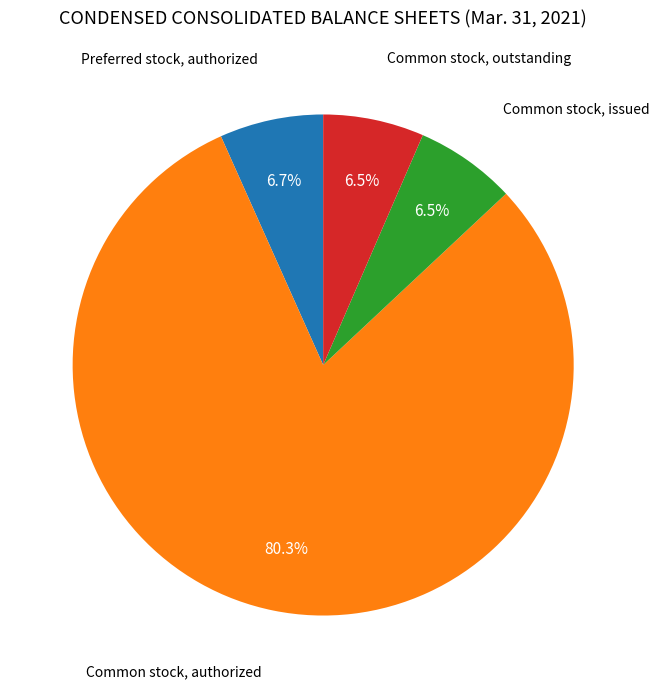

Is there a majority slice in this chart?

Yes